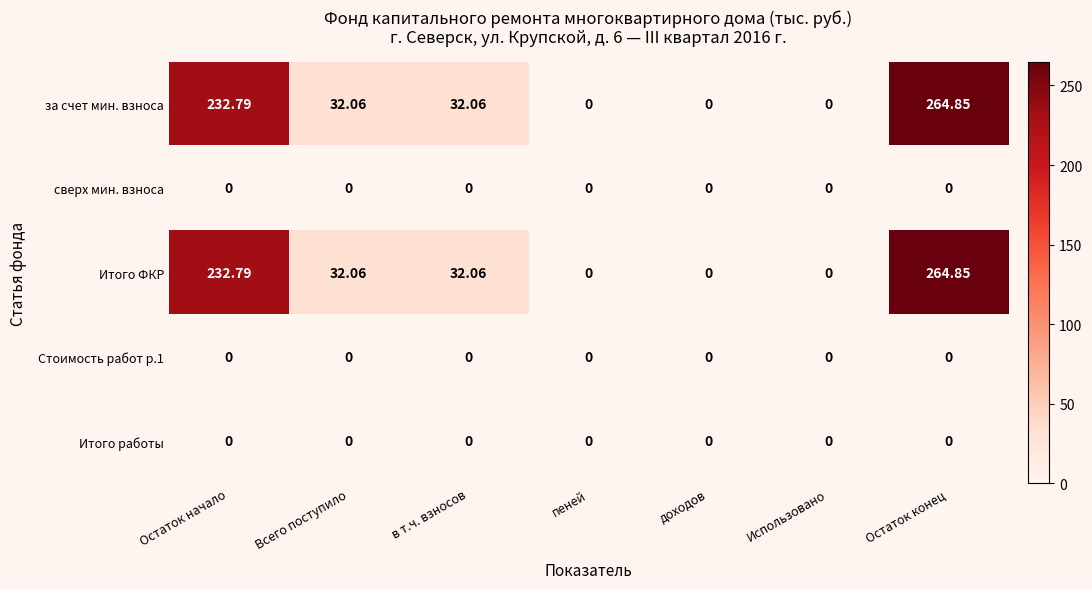

Where does the Итого ФКР series first go above 32?

Остаток начало